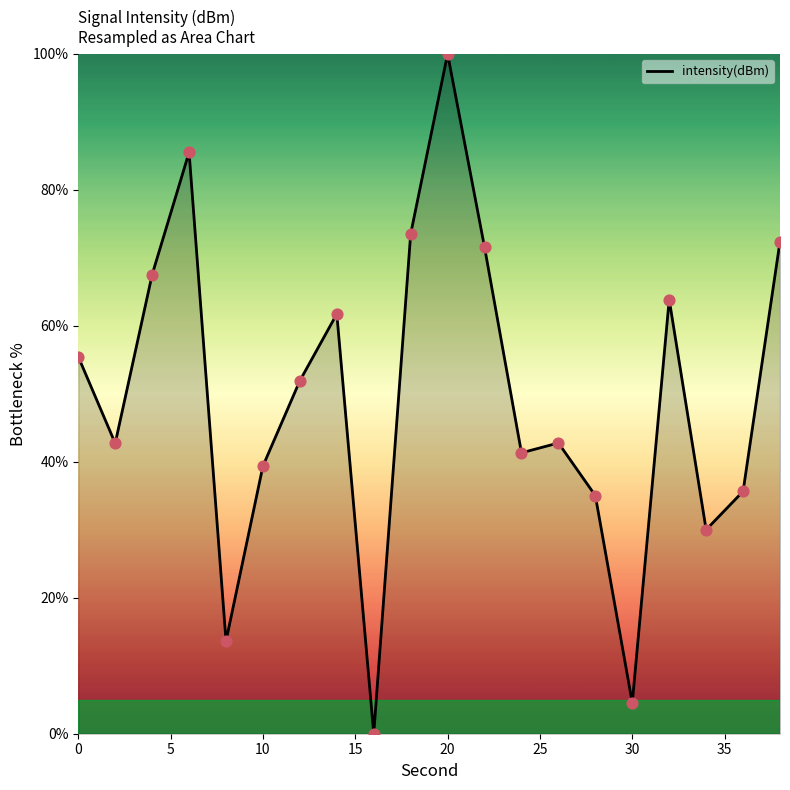

What is the greatest value displayed?

100.0